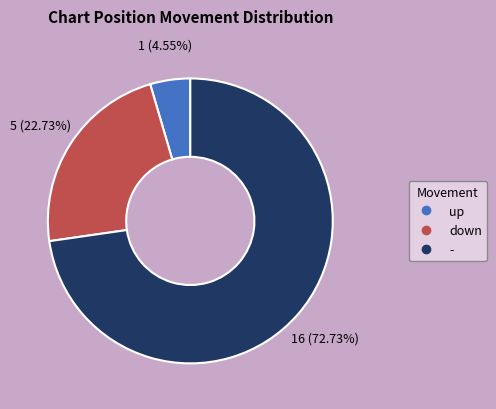

What percentage is NOT represented by up?

95.5%